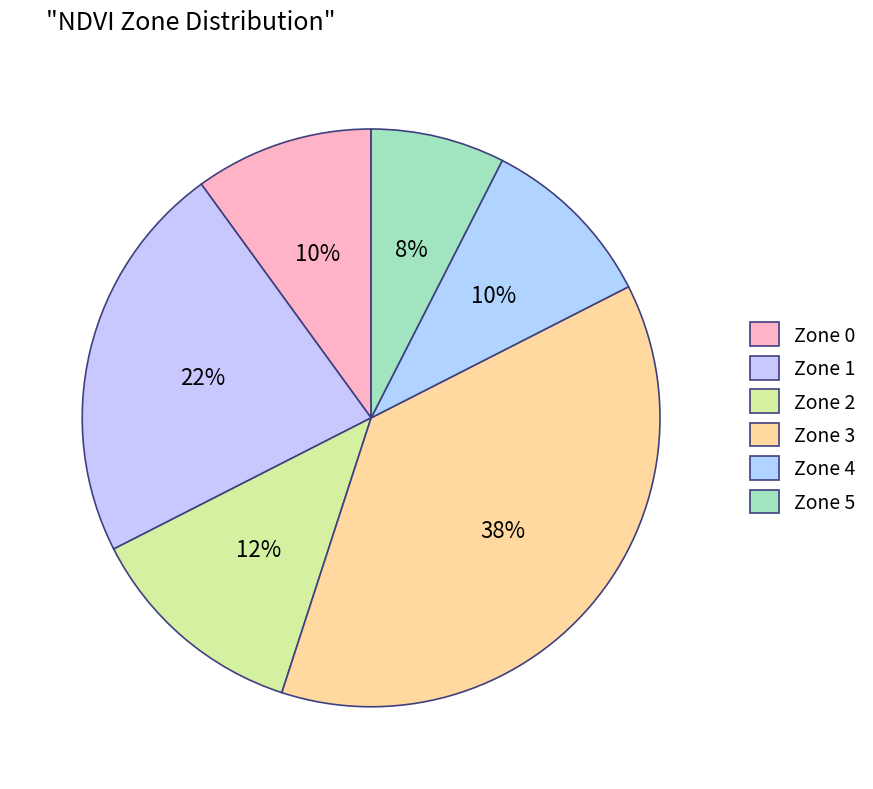

How many slices are in this pie chart?

6